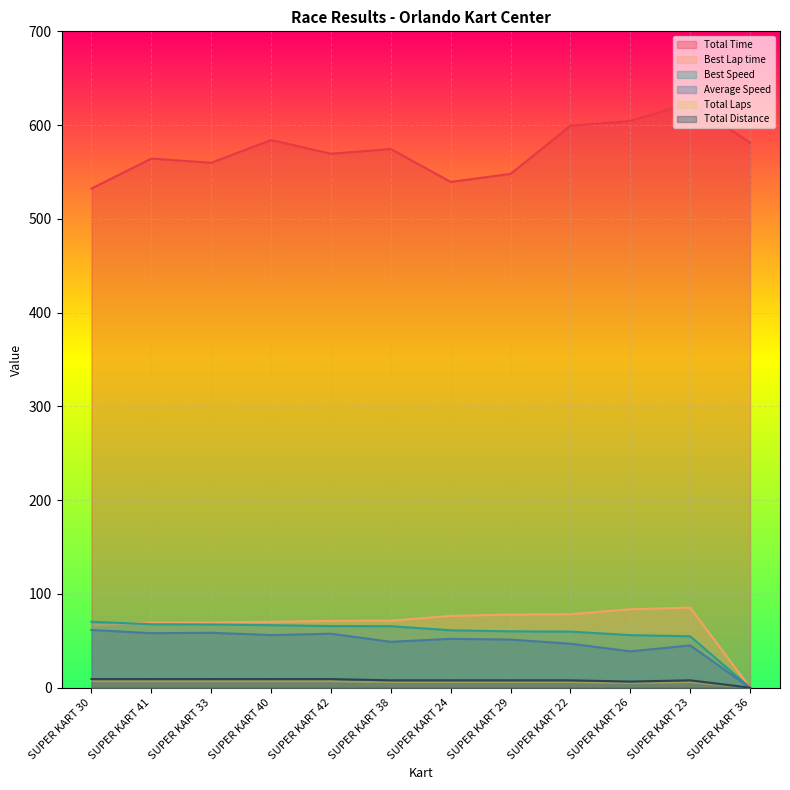

Which series has the largest total across all categories?

Total Time